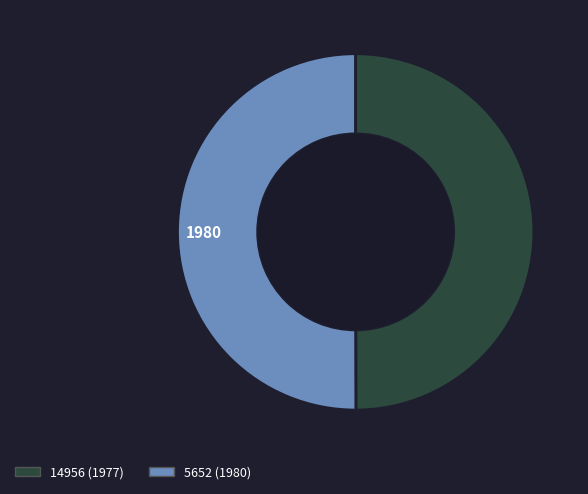

How many segments does this pie chart have?

2